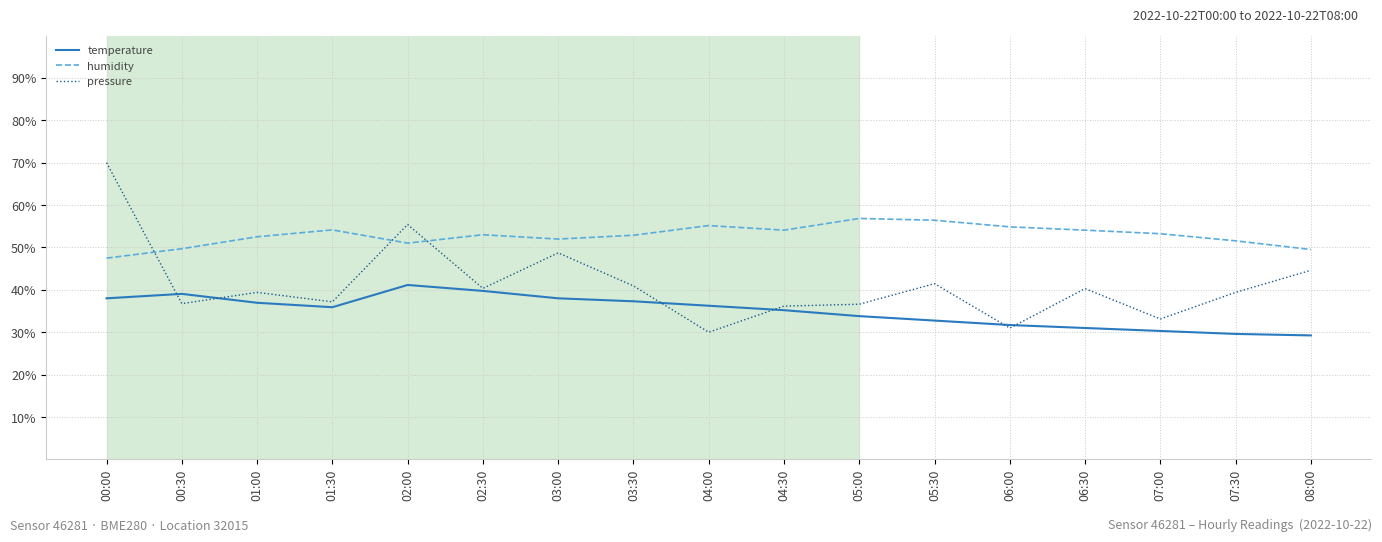

What is the difference between the highest and lowest values at 04:30?

18.9